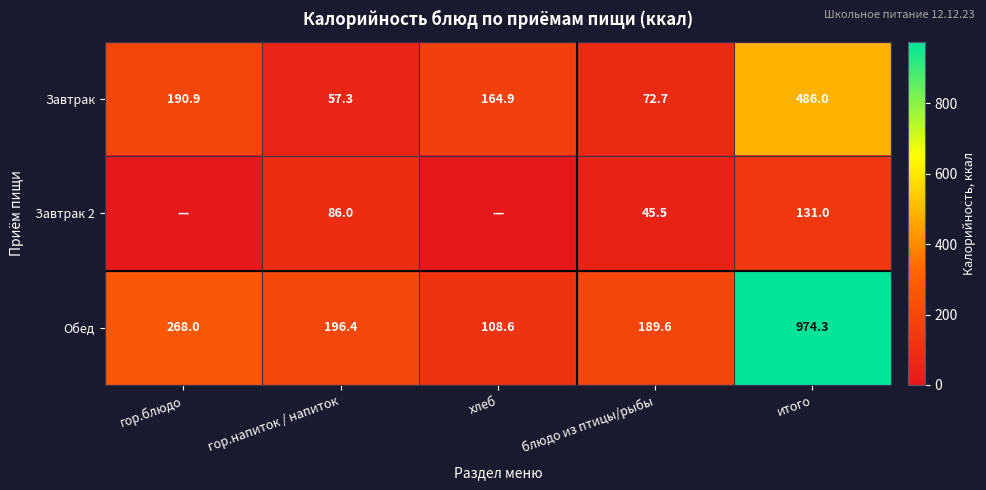

The Завтрак series shows 164.9 at хлеб. True or false?

True